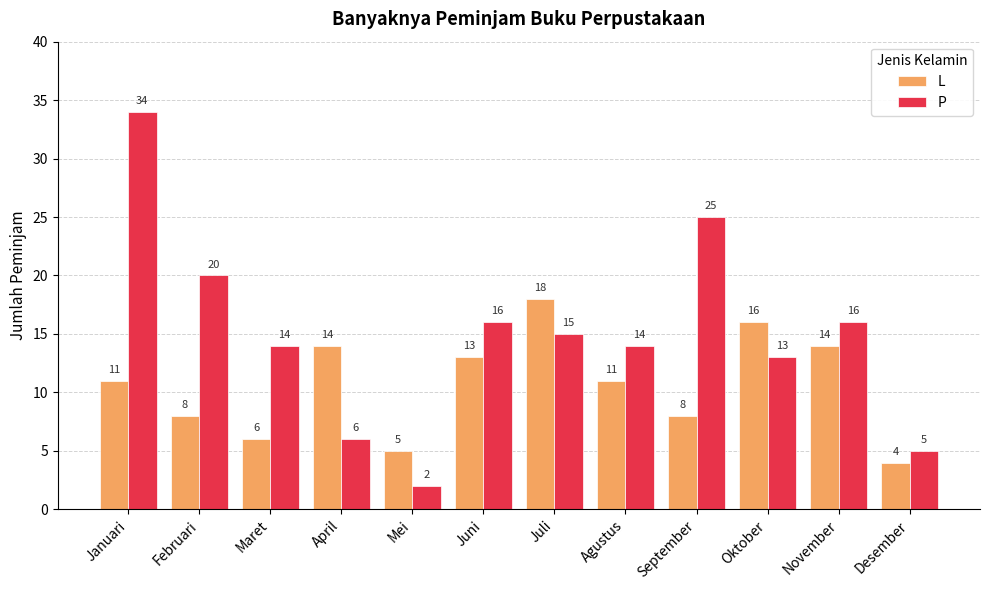

What is the difference between the maximum and minimum values in the L series?

14